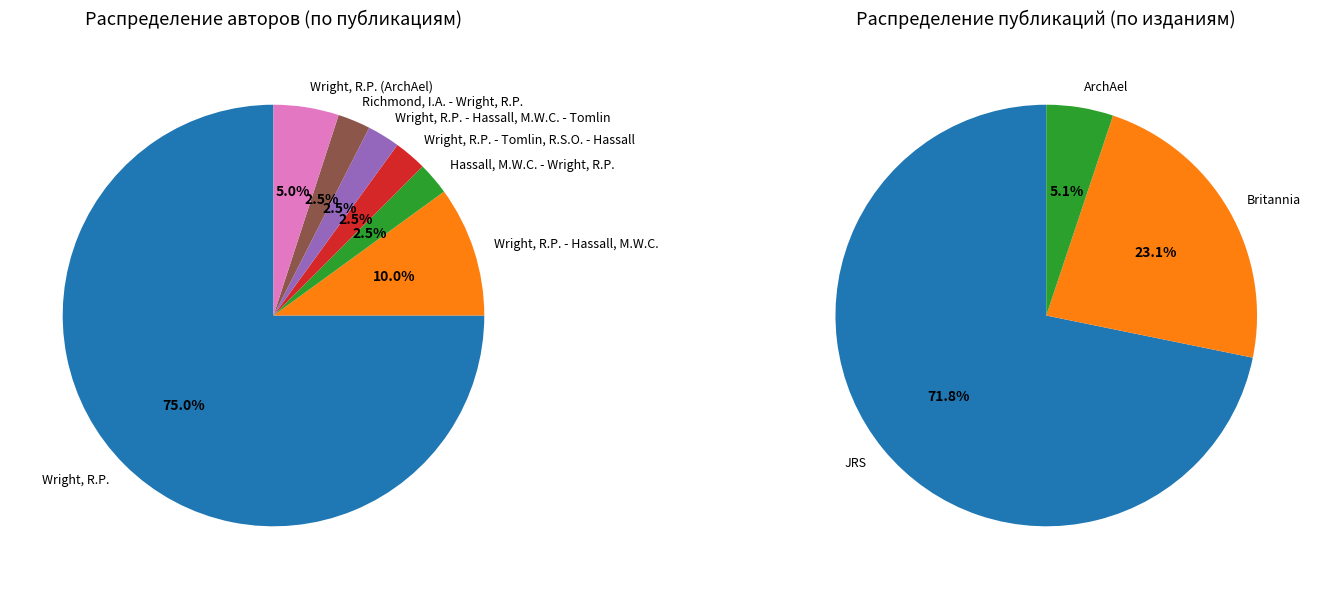

Which slice is the smallest?

Hassall, M.W.C. - Wright, R.P.